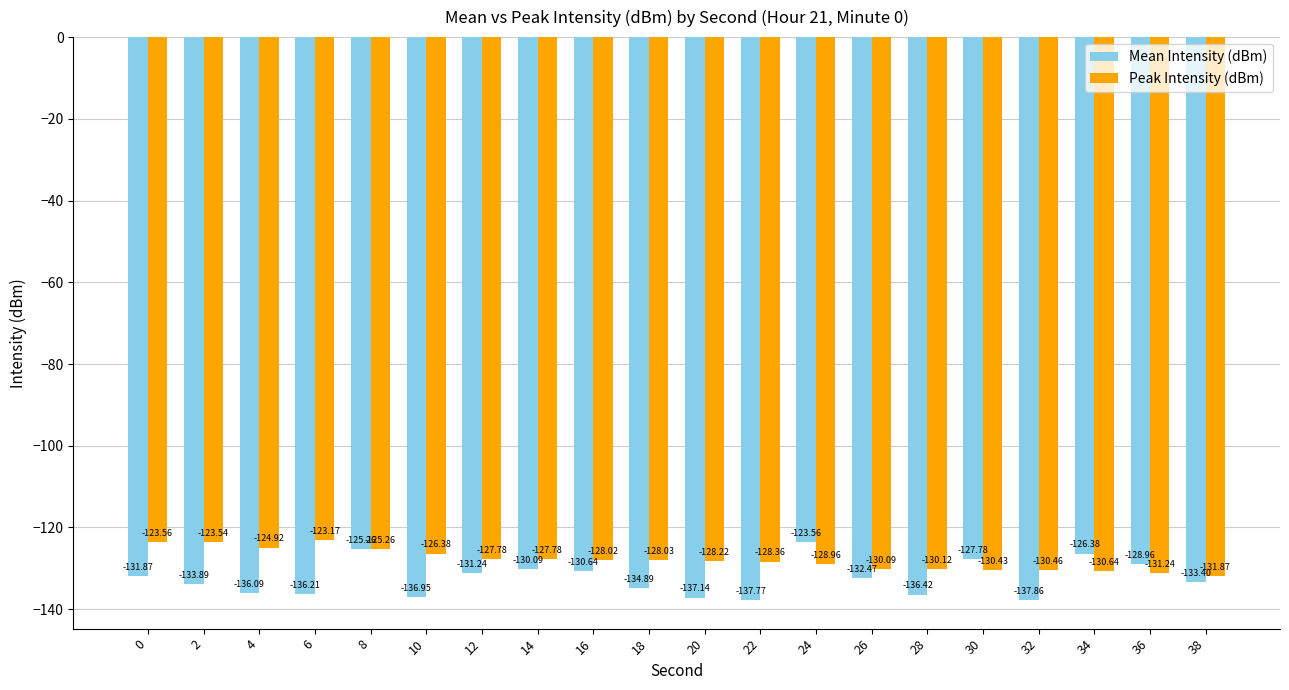

What is the sum of all Peak Intensity (dBm) values?

-2558.8